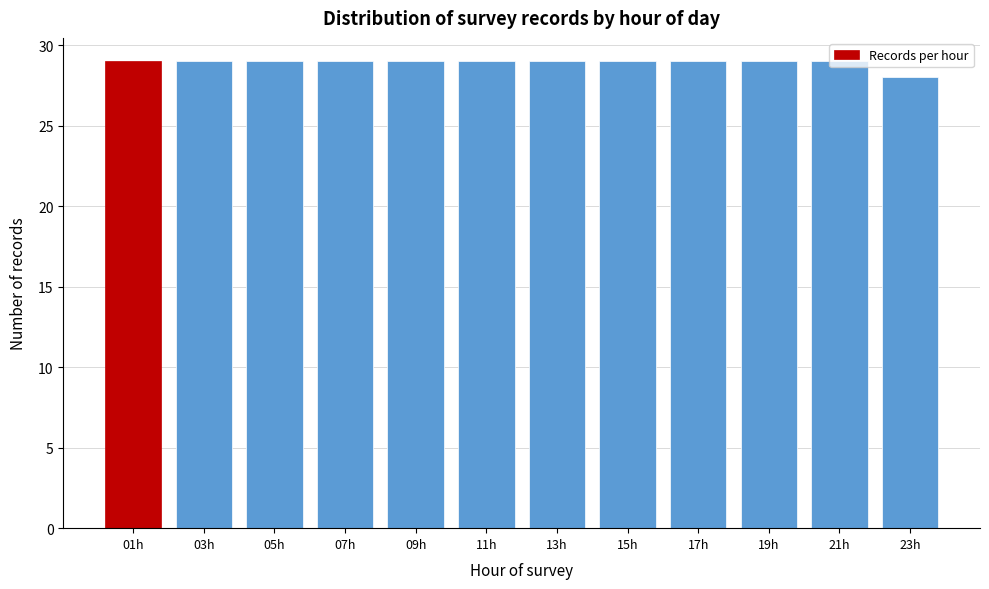

What is the ratio of the value at 23h to the value at 21h?

1.0